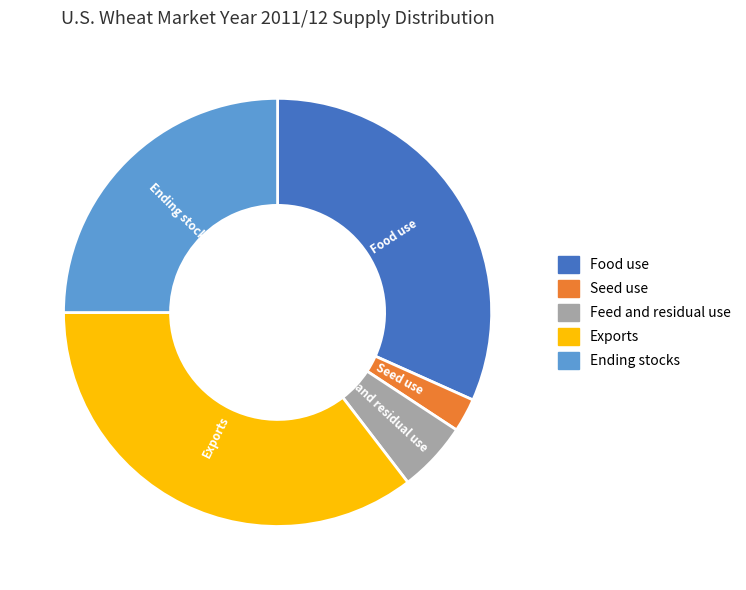

How many segments does this pie chart have?

5